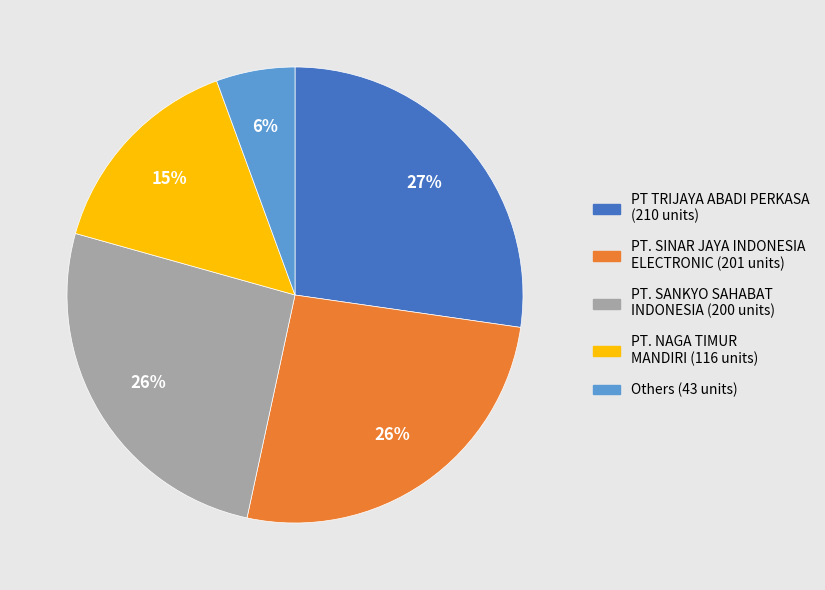

Is there a majority slice in this chart?

No